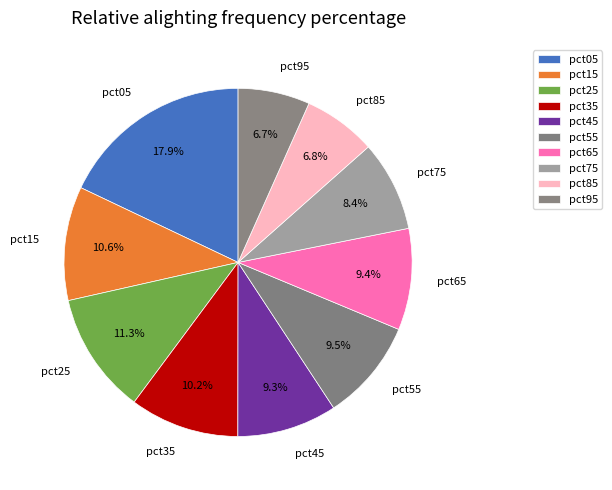

Do pct15 and pct65 together represent more than half of the pie?

No